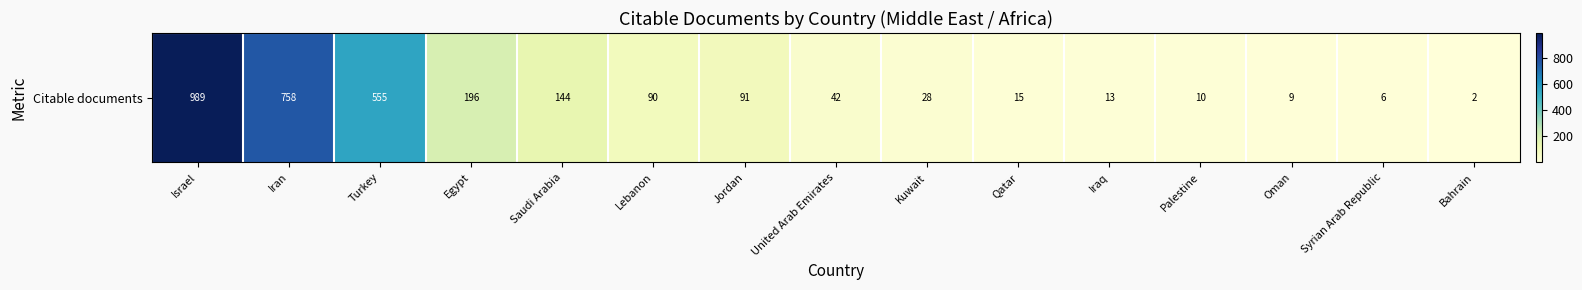

What is the change in value from Israel to Jordan?

-898